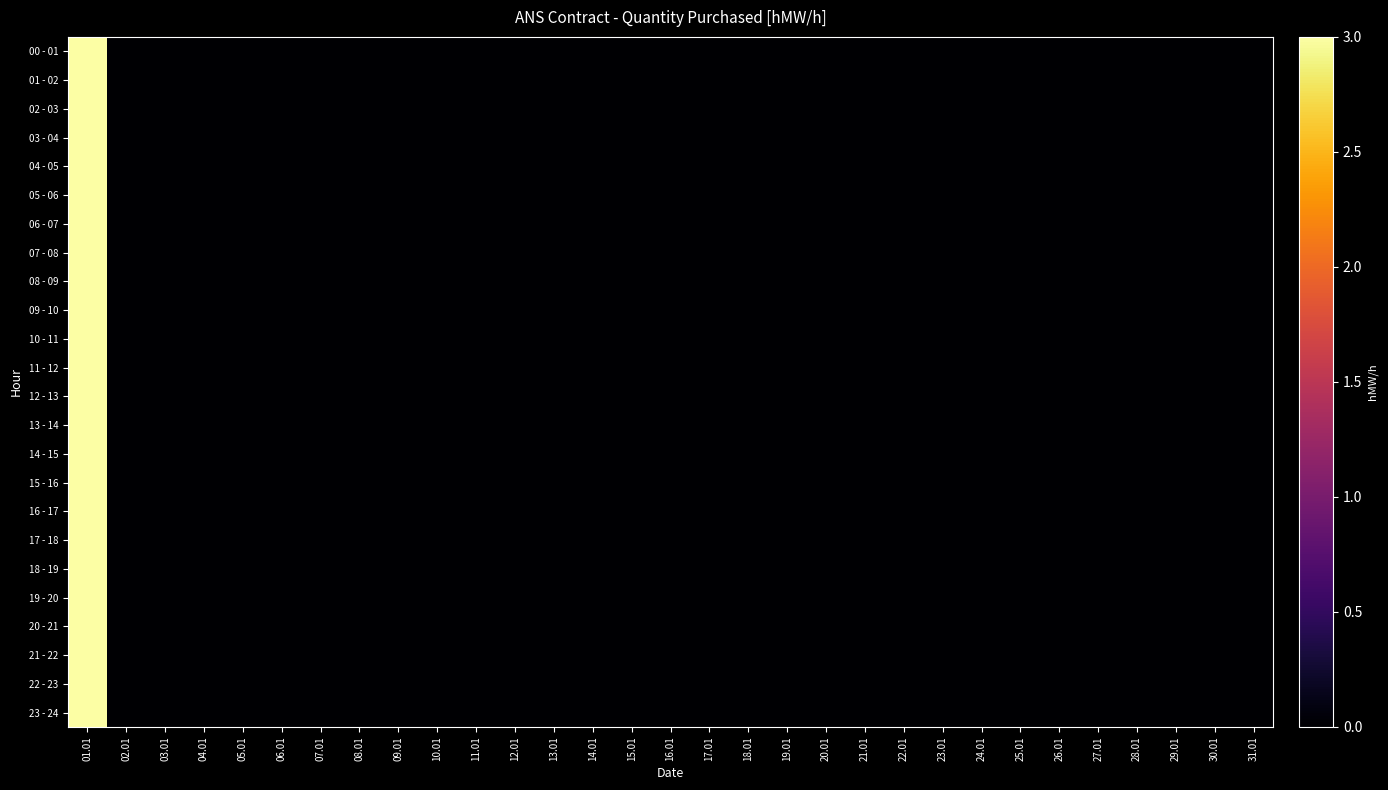

Reading left to right, what are all the values shown in this chart?

00 - 01: 01.01=3	02.01=0	03.01=0	04.01=0	05.01=0	06.01=0	07.01=0	08.01=0	09.01=0	10.01=0	11.01=0	12.01=0	13.01=0	14.01=0	15.01=0	16.01=0	17.01=0	18.01=0	19.01=0	20.01=0	21.01=0	22.01=0	23.01=0	24.01=0	25.01=0	26.01=0	27.01=0	28.01=0	29.01=0	30.01=0	31.01=0
01 - 02: 01.01=3	02.01=0	03.01=0	04.01=0	05.01=0	06.01=0	07.01=0	08.01=0	09.01=0	10.01=0	11.01=0	12.01=0	13.01=0	14.01=0	15.01=0	16.01=0	17.01=0	18.01=0	19.01=0	20.01=0	21.01=0	22.01=0	23.01=0	24.01=0	25.01=0	26.01=0	27.01=0	28.01=0	29.01=0	30.01=0	31.01=0
02 - 03: 01.01=3	02.01=0	03.01=0	04.01=0	05.01=0	06.01=0	07.01=0	08.01=0	09.01=0	10.01=0	11.01=0	12.01=0	13.01=0	14.01=0	15.01=0	16.01=0	17.01=0	18.01=0	19.01=0	20.01=0	21.01=0	22.01=0	23.01=0	24.01=0	25.01=0	26.01=0	27.01=0	28.01=0	29.01=0	30.01=0	31.01=0
03 - 04: 01.01=3	02.01=0	03.01=0	04.01=0	05.01=0	06.01=0	07.01=0	08.01=0	09.01=0	10.01=0	11.01=0	12.01=0	13.01=0	14.01=0	15.01=0	16.01=0	17.01=0	18.01=0	19.01=0	20.01=0	21.01=0	22.01=0	23.01=0	24.01=0	25.01=0	26.01=0	27.01=0	28.01=0	29.01=0	30.01=0	31.01=0
04 - 05: 01.01=3	02.01=0	03.01=0	04.01=0	05.01=0	06.01=0	07.01=0	08.01=0	09.01=0	10.01=0	11.01=0	12.01=0	13.01=0	14.01=0	15.01=0	16.01=0	17.01=0	18.01=0	19.01=0	20.01=0	21.01=0	22.01=0	23.01=0	24.01=0	25.01=0	26.01=0	27.01=0	28.01=0	29.01=0	30.01=0	31.01=0
05 - 06: 01.01=3	02.01=0	03.01=0	04.01=0	05.01=0	06.01=0	07.01=0	08.01=0	09.01=0	10.01=0	11.01=0	12.01=0	13.01=0	14.01=0	15.01=0	16.01=0	17.01=0	18.01=0	19.01=0	20.01=0	21.01=0	22.01=0	23.01=0	24.01=0	25.01=0	26.01=0	27.01=0	28.01=0	29.01=0	30.01=0	31.01=0
06 - 07: 01.01=3	02.01=0	03.01=0	04.01=0	05.01=0	06.01=0	07.01=0	08.01=0	09.01=0	10.01=0	11.01=0	12.01=0	13.01=0	14.01=0	15.01=0	16.01=0	17.01=0	18.01=0	19.01=0	20.01=0	21.01=0	22.01=0	23.01=0	24.01=0	25.01=0	26.01=0	27.01=0	28.01=0	29.01=0	30.01=0	31.01=0
07 - 08: 01.01=3	02.01=0	03.01=0	04.01=0	05.01=0	06.01=0	07.01=0	08.01=0	09.01=0	10.01=0	11.01=0	12.01=0	13.01=0	14.01=0	15.01=0	16.01=0	17.01=0	18.01=0	19.01=0	20.01=0	21.01=0	22.01=0	23.01=0	24.01=0	25.01=0	26.01=0	27.01=0	28.01=0	29.01=0	30.01=0	31.01=0
08 - 09: 01.01=3	02.01=0	03.01=0	04.01=0	05.01=0	06.01=0	07.01=0	08.01=0	09.01=0	10.01=0	11.01=0	12.01=0	13.01=0	14.01=0	15.01=0	16.01=0	17.01=0	18.01=0	19.01=0	20.01=0	21.01=0	22.01=0	23.01=0	24.01=0	25.01=0	26.01=0	27.01=0	28.01=0	29.01=0	30.01=0	31.01=0
09 - 10: 01.01=3	02.01=0	03.01=0	04.01=0	05.01=0	06.01=0	07.01=0	08.01=0	09.01=0	10.01=0	11.01=0	12.01=0	13.01=0	14.01=0	15.01=0	16.01=0	17.01=0	18.01=0	19.01=0	20.01=0	21.01=0	22.01=0	23.01=0	24.01=0	25.01=0	26.01=0	27.01=0	28.01=0	29.01=0	30.01=0	31.01=0
10 - 11: 01.01=3	02.01=0	03.01=0	04.01=0	05.01=0	06.01=0	07.01=0	08.01=0	09.01=0	10.01=0	11.01=0	12.01=0	13.01=0	14.01=0	15.01=0	16.01=0	17.01=0	18.01=0	19.01=0	20.01=0	21.01=0	22.01=0	23.01=0	24.01=0	25.01=0	26.01=0	27.01=0	28.01=0	29.01=0	30.01=0	31.01=0
11 - 12: 01.01=3	02.01=0	03.01=0	04.01=0	05.01=0	06.01=0	07.01=0	08.01=0	09.01=0	10.01=0	11.01=0	12.01=0	13.01=0	14.01=0	15.01=0	16.01=0	17.01=0	18.01=0	19.01=0	20.01=0	21.01=0	22.01=0	23.01=0	24.01=0	25.01=0	26.01=0	27.01=0	28.01=0	29.01=0	30.01=0	31.01=0
12 - 13: 01.01=3	02.01=0	03.01=0	04.01=0	05.01=0	06.01=0	07.01=0	08.01=0	09.01=0	10.01=0	11.01=0	12.01=0	13.01=0	14.01=0	15.01=0	16.01=0	17.01=0	18.01=0	19.01=0	20.01=0	21.01=0	22.01=0	23.01=0	24.01=0	25.01=0	26.01=0	27.01=0	28.01=0	29.01=0	30.01=0	31.01=0
13 - 14: 01.01=3	02.01=0	03.01=0	04.01=0	05.01=0	06.01=0	07.01=0	08.01=0	09.01=0	10.01=0	11.01=0	12.01=0	13.01=0	14.01=0	15.01=0	16.01=0	17.01=0	18.01=0	19.01=0	20.01=0	21.01=0	22.01=0	23.01=0	24.01=0	25.01=0	26.01=0	27.01=0	28.01=0	29.01=0	30.01=0	31.01=0
14 - 15: 01.01=3	02.01=0	03.01=0	04.01=0	05.01=0	06.01=0	07.01=0	08.01=0	09.01=0	10.01=0	11.01=0	12.01=0	13.01=0	14.01=0	15.01=0	16.01=0	17.01=0	18.01=0	19.01=0	20.01=0	21.01=0	22.01=0	23.01=0	24.01=0	25.01=0	26.01=0	27.01=0	28.01=0	29.01=0	30.01=0	31.01=0
15 - 16: 01.01=3	02.01=0	03.01=0	04.01=0	05.01=0	06.01=0	07.01=0	08.01=0	09.01=0	10.01=0	11.01=0	12.01=0	13.01=0	14.01=0	15.01=0	16.01=0	17.01=0	18.01=0	19.01=0	20.01=0	21.01=0	22.01=0	23.01=0	24.01=0	25.01=0	26.01=0	27.01=0	28.01=0	29.01=0	30.01=0	31.01=0
16 - 17: 01.01=3	02.01=0	03.01=0	04.01=0	05.01=0	06.01=0	07.01=0	08.01=0	09.01=0	10.01=0	11.01=0	12.01=0	13.01=0	14.01=0	15.01=0	16.01=0	17.01=0	18.01=0	19.01=0	20.01=0	21.01=0	22.01=0	23.01=0	24.01=0	25.01=0	26.01=0	27.01=0	28.01=0	29.01=0	30.01=0	31.01=0
17 - 18: 01.01=3	02.01=0	03.01=0	04.01=0	05.01=0	06.01=0	07.01=0	08.01=0	09.01=0	10.01=0	11.01=0	12.01=0	13.01=0	14.01=0	15.01=0	16.01=0	17.01=0	18.01=0	19.01=0	20.01=0	21.01=0	22.01=0	23.01=0	24.01=0	25.01=0	26.01=0	27.01=0	28.01=0	29.01=0	30.01=0	31.01=0
18 - 19: 01.01=3	02.01=0	03.01=0	04.01=0	05.01=0	06.01=0	07.01=0	08.01=0	09.01=0	10.01=0	11.01=0	12.01=0	13.01=0	14.01=0	15.01=0	16.01=0	17.01=0	18.01=0	19.01=0	20.01=0	21.01=0	22.01=0	23.01=0	24.01=0	25.01=0	26.01=0	27.01=0	28.01=0	29.01=0	30.01=0	31.01=0
19 - 20: 01.01=3	02.01=0	03.01=0	04.01=0	05.01=0	06.01=0	07.01=0	08.01=0	09.01=0	10.01=0	11.01=0	12.01=0	13.01=0	14.01=0	15.01=0	16.01=0	17.01=0	18.01=0	19.01=0	20.01=0	21.01=0	22.01=0	23.01=0	24.01=0	25.01=0	26.01=0	27.01=0	28.01=0	29.01=0	30.01=0	31.01=0
20 - 21: 01.01=3	02.01=0	03.01=0	04.01=0	05.01=0	06.01=0	07.01=0	08.01=0	09.01=0	10.01=0	11.01=0	12.01=0	13.01=0	14.01=0	15.01=0	16.01=0	17.01=0	18.01=0	19.01=0	20.01=0	21.01=0	22.01=0	23.01=0	24.01=0	25.01=0	26.01=0	27.01=0	28.01=0	29.01=0	30.01=0	31.01=0
21 - 22: 01.01=3	02.01=0	03.01=0	04.01=0	05.01=0	06.01=0	07.01=0	08.01=0	09.01=0	10.01=0	11.01=0	12.01=0	13.01=0	14.01=0	15.01=0	16.01=0	17.01=0	18.01=0	19.01=0	20.01=0	21.01=0	22.01=0	23.01=0	24.01=0	25.01=0	26.01=0	27.01=0	28.01=0	29.01=0	30.01=0	31.01=0
22 - 23: 01.01=3	02.01=0	03.01=0	04.01=0	05.01=0	06.01=0	07.01=0	08.01=0	09.01=0	10.01=0	11.01=0	12.01=0	13.01=0	14.01=0	15.01=0	16.01=0	17.01=0	18.01=0	19.01=0	20.01=0	21.01=0	22.01=0	23.01=0	24.01=0	25.01=0	26.01=0	27.01=0	28.01=0	29.01=0	30.01=0	31.01=0
23 - 24: 01.01=3	02.01=0	03.01=0	04.01=0	05.01=0	06.01=0	07.01=0	08.01=0	09.01=0	10.01=0	11.01=0	12.01=0	13.01=0	14.01=0	15.01=0	16.01=0	17.01=0	18.01=0	19.01=0	20.01=0	21.01=0	22.01=0	23.01=0	24.01=0	25.01=0	26.01=0	27.01=0	28.01=0	29.01=0	30.01=0	31.01=0